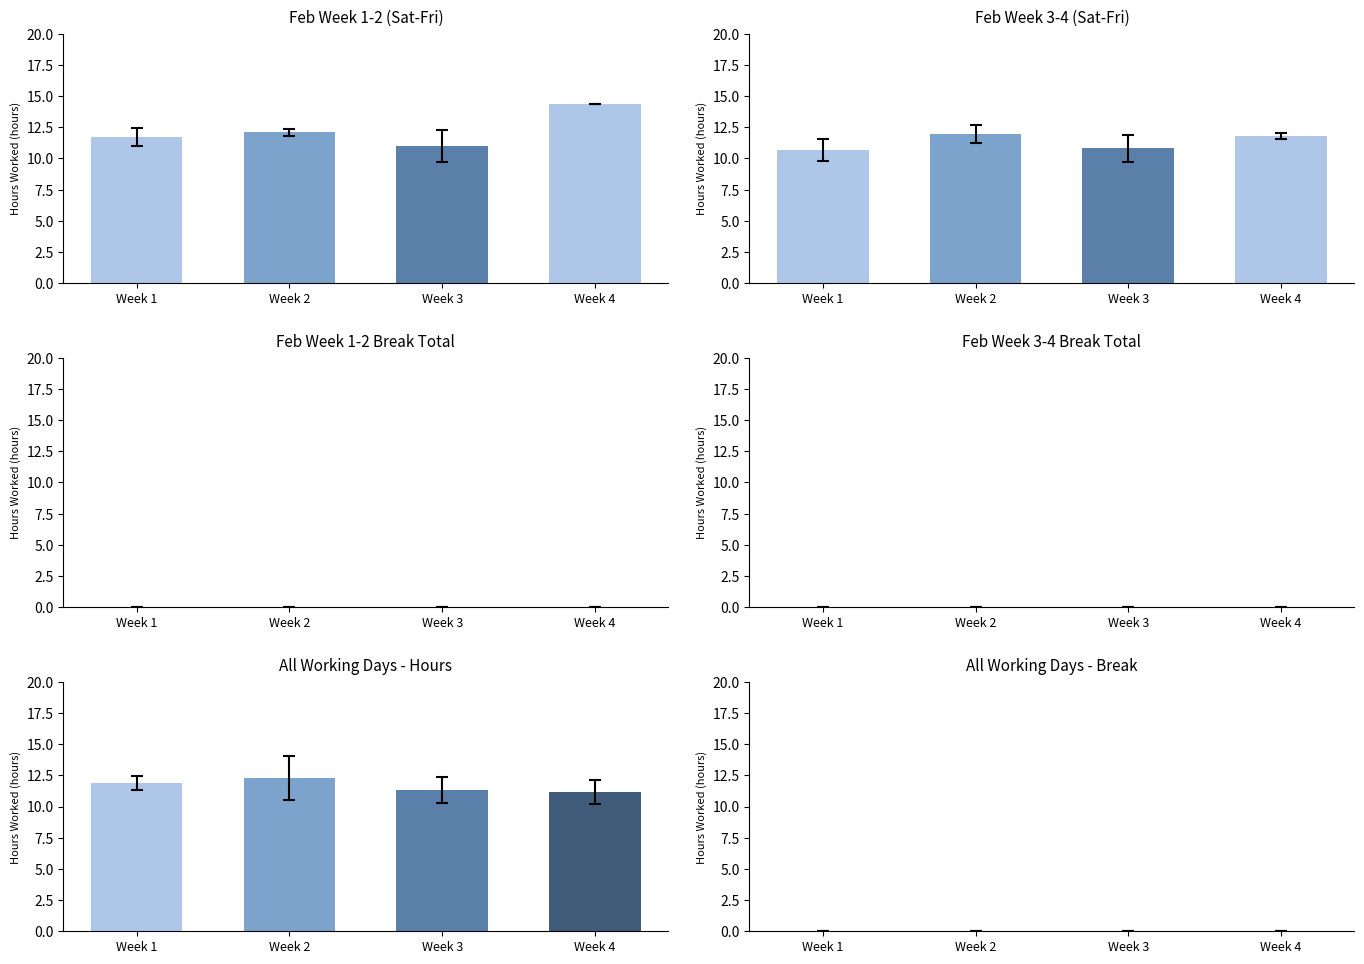

Which series has the largest total across all categories?

Feb Week 1-2 (Sat-Fri)